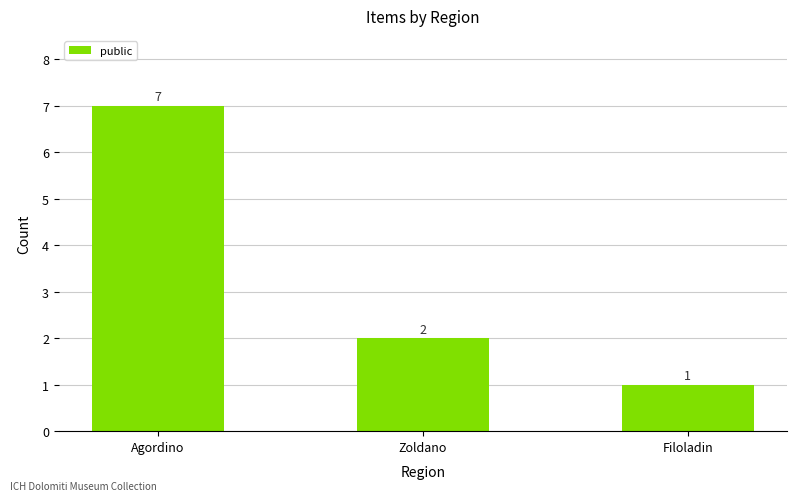

What is the approximate value at Agordino?

7